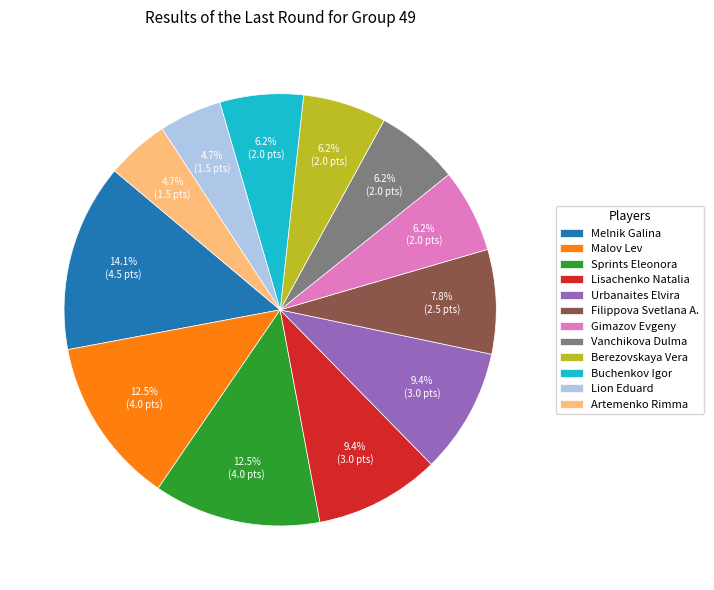

Combined, do Artemenko Rimma and Sprints Eleonora account for over 50%?

No